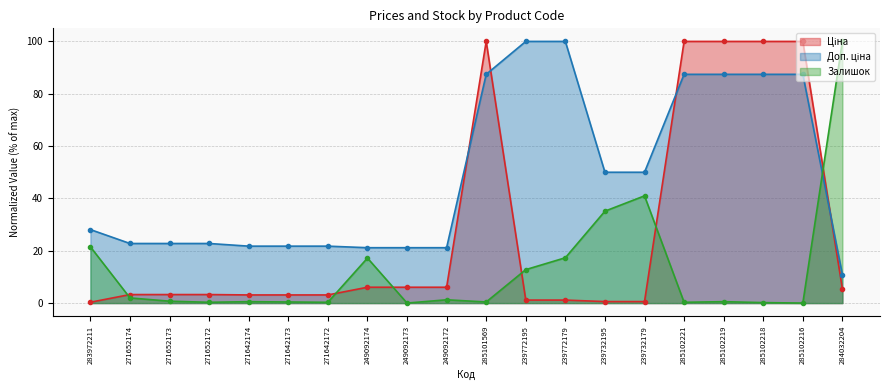

Which series has the widest spread of values?

Залишок